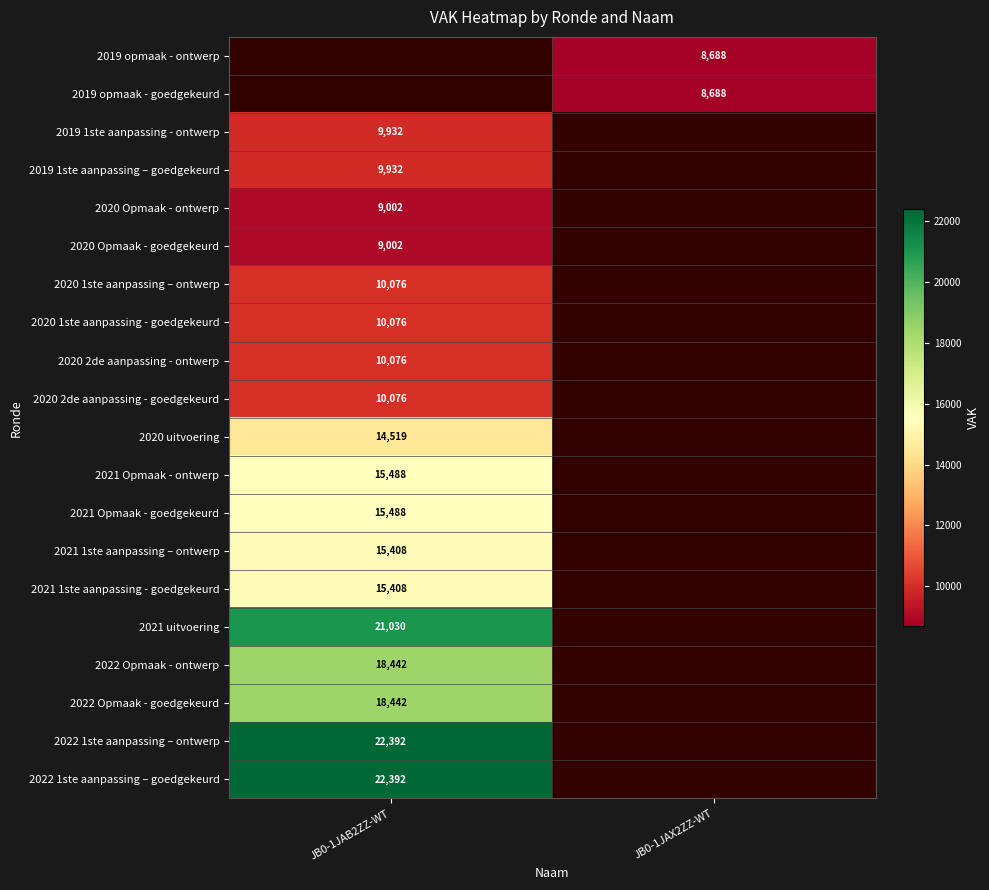

Is it true that 2020 uitvoering equals 8454 at JB0-1JAB2ZZ-WT?

False